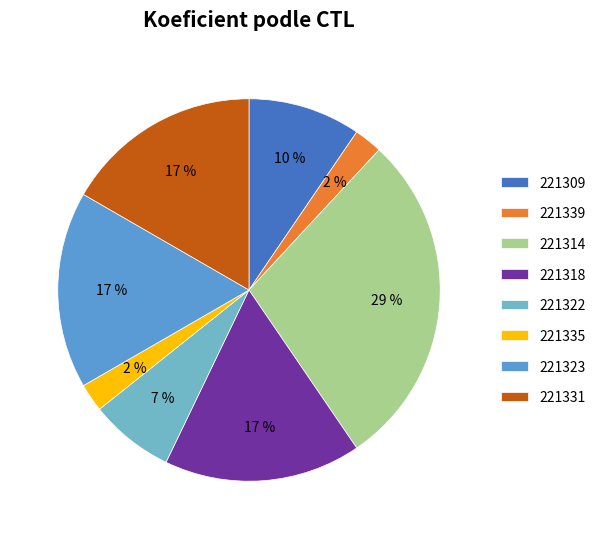

Rank the categories by value from lowest to highest.

221339, 221335, 221322, 221309, 221318, 221323, 221331, 221314